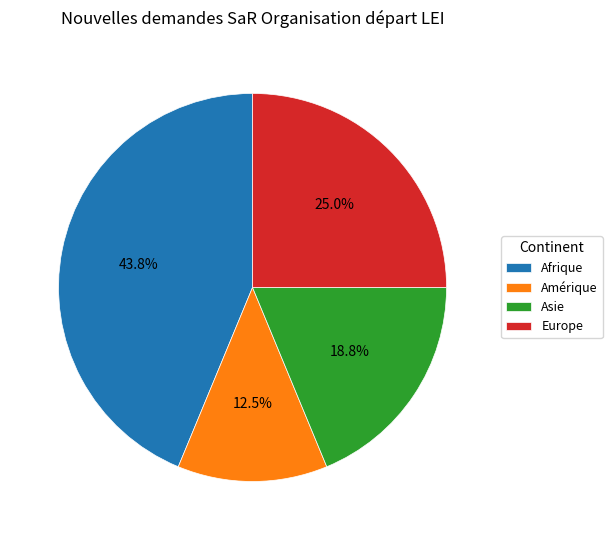

Is there a majority slice in this chart?

No